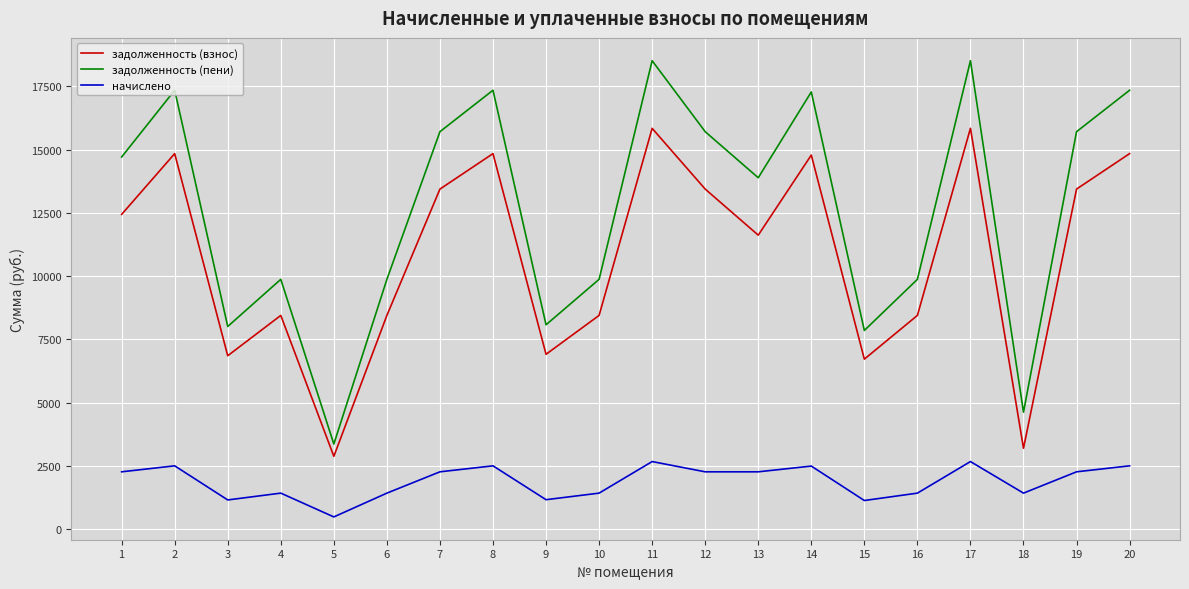

Count the number of data series in this chart.

3